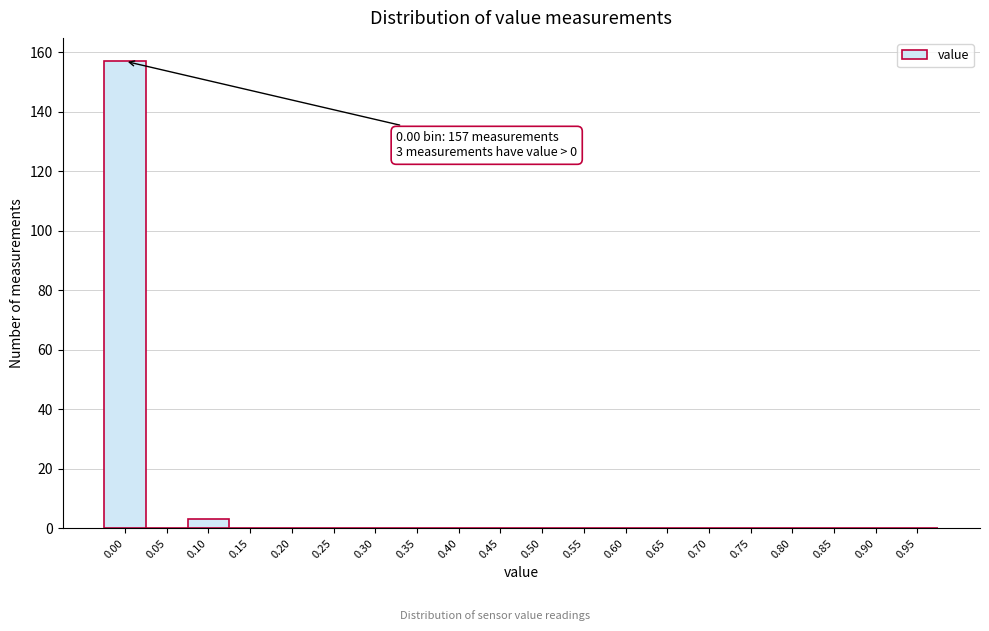

Reading left to right, what are all the values shown in this chart?

0.00=157	0.05=0	0.10=3	0.15=0	0.20=0	0.25=0	0.30=0	0.35=0	0.40=0	0.45=0	0.50=0	0.55=0	0.60=0	0.65=0	0.70=0	0.75=0	0.80=0	0.85=0	0.90=0	0.95=0